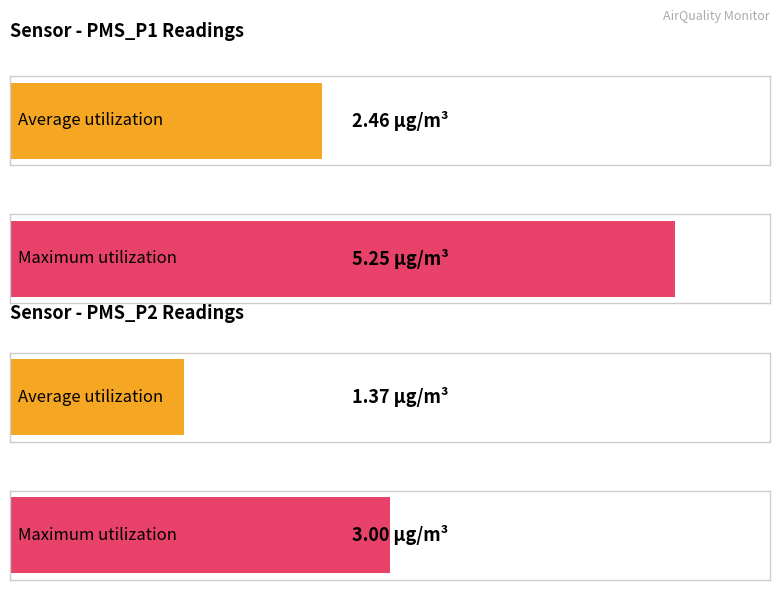

How many bars are there in each group?

2